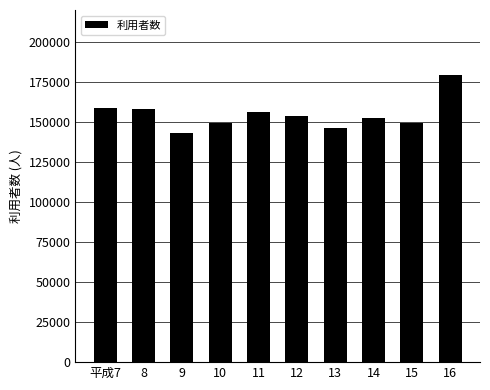

What is the change in value from 平成7 to 9?

-15553